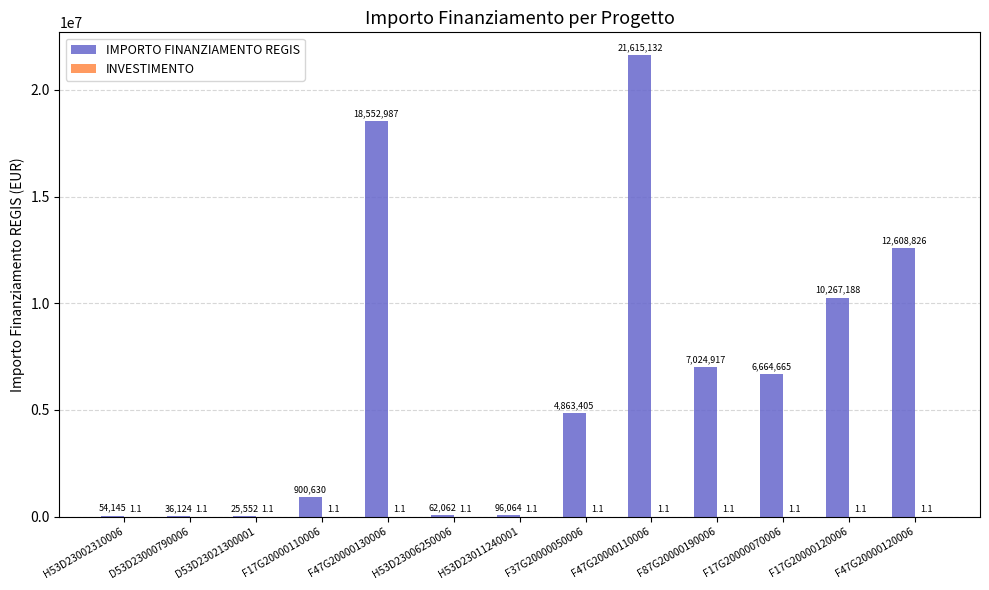

What is the greatest value displayed?

21615132.0